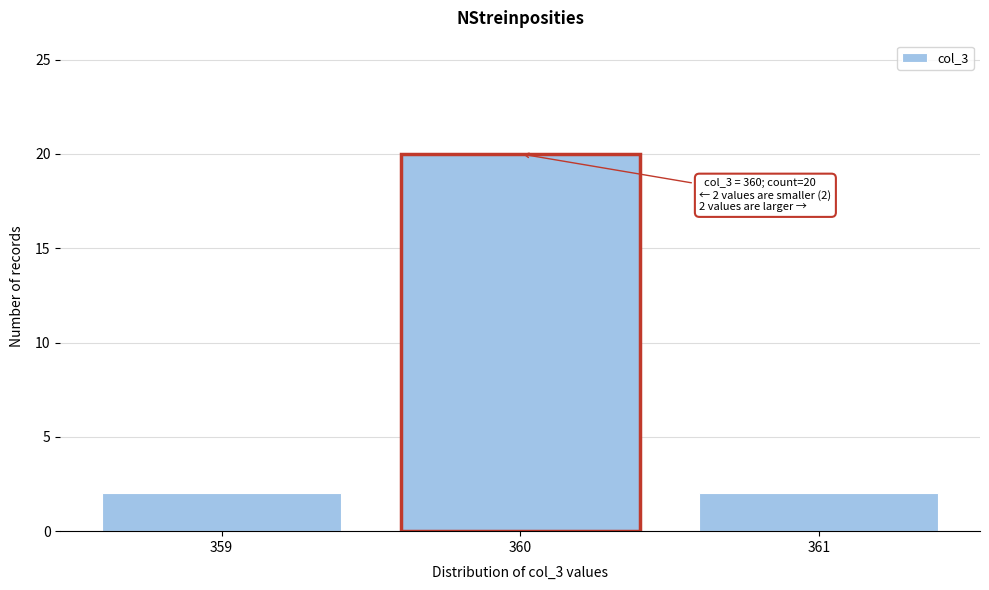

Which range on the x-axis has the tallest bar?

359.5 to 360.5